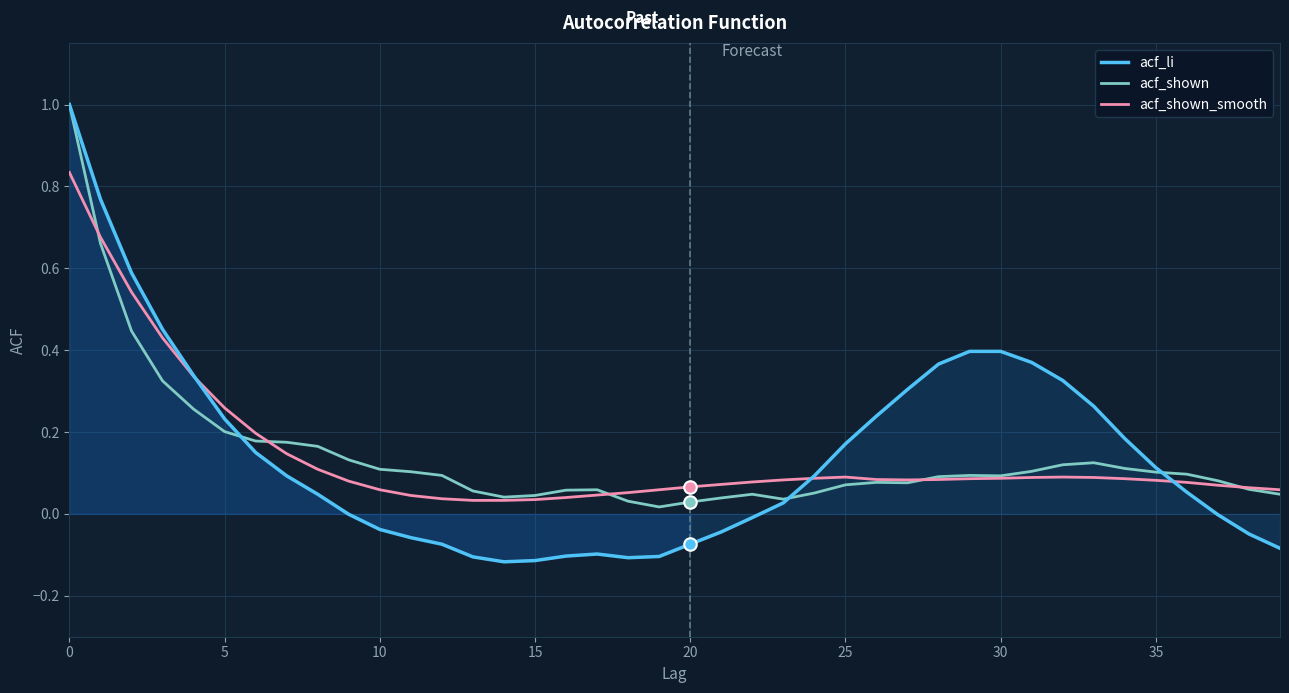

Where is the first local minimum for acf_li?

14